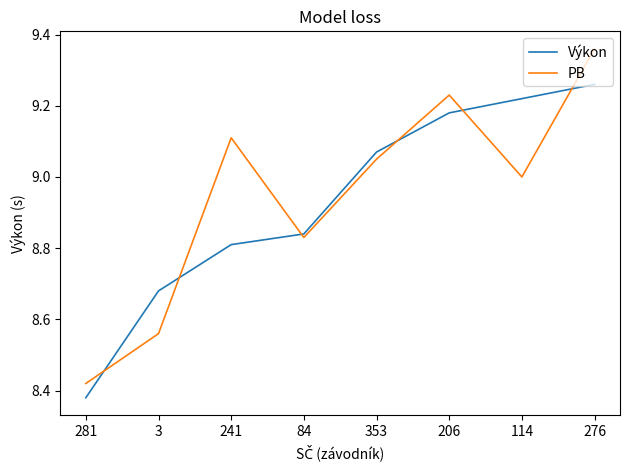

How many values in the Výkon series exceed 9?

4